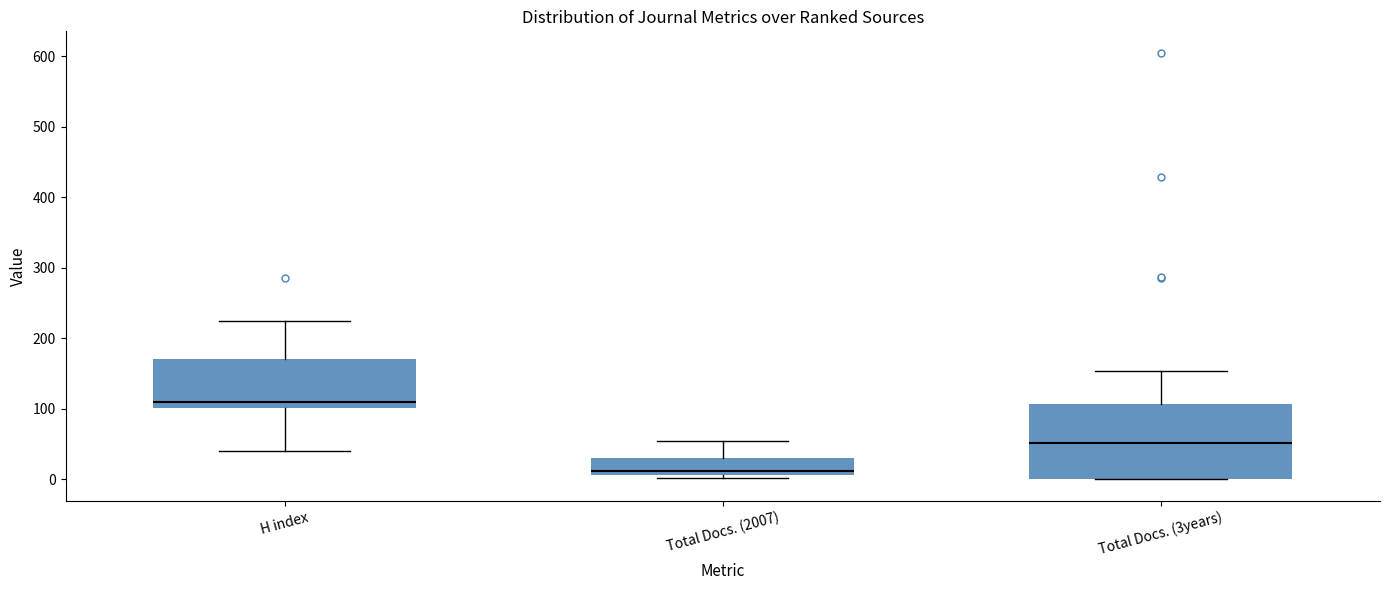

Comparing the boxes themselves (not the whiskers), which one is the tallest?

Total Docs. (3years)